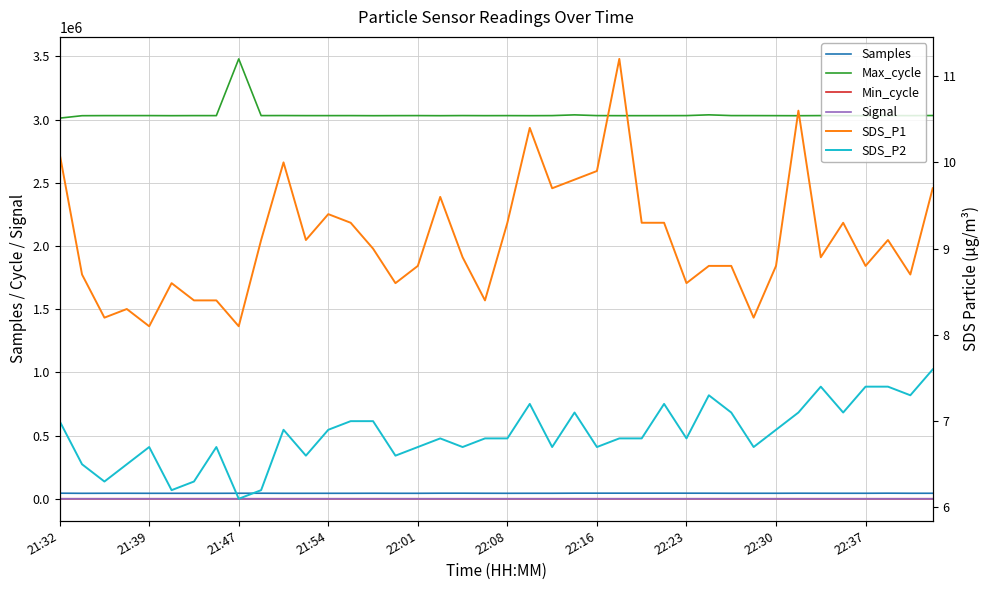

At which category does Signal reach its first local peak?

22:16